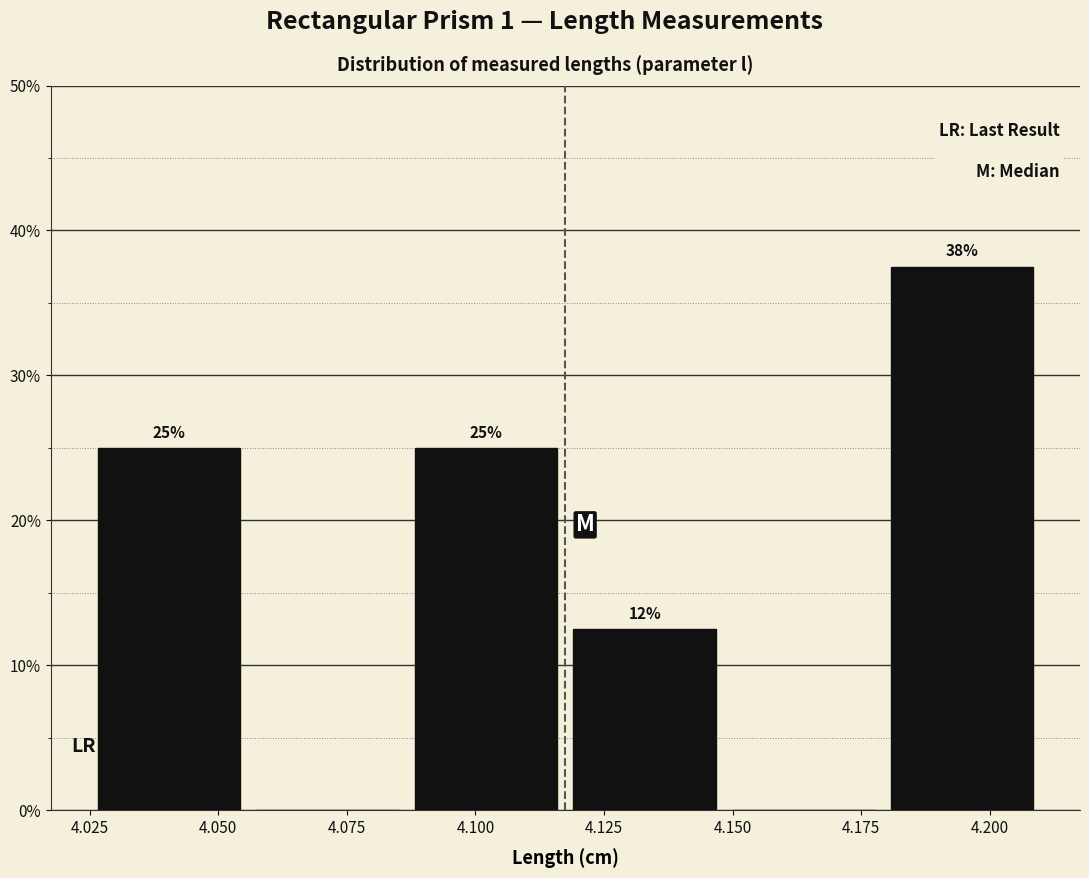

Over which range of the x-axis is the bar tallest?

4.180 to 4.210